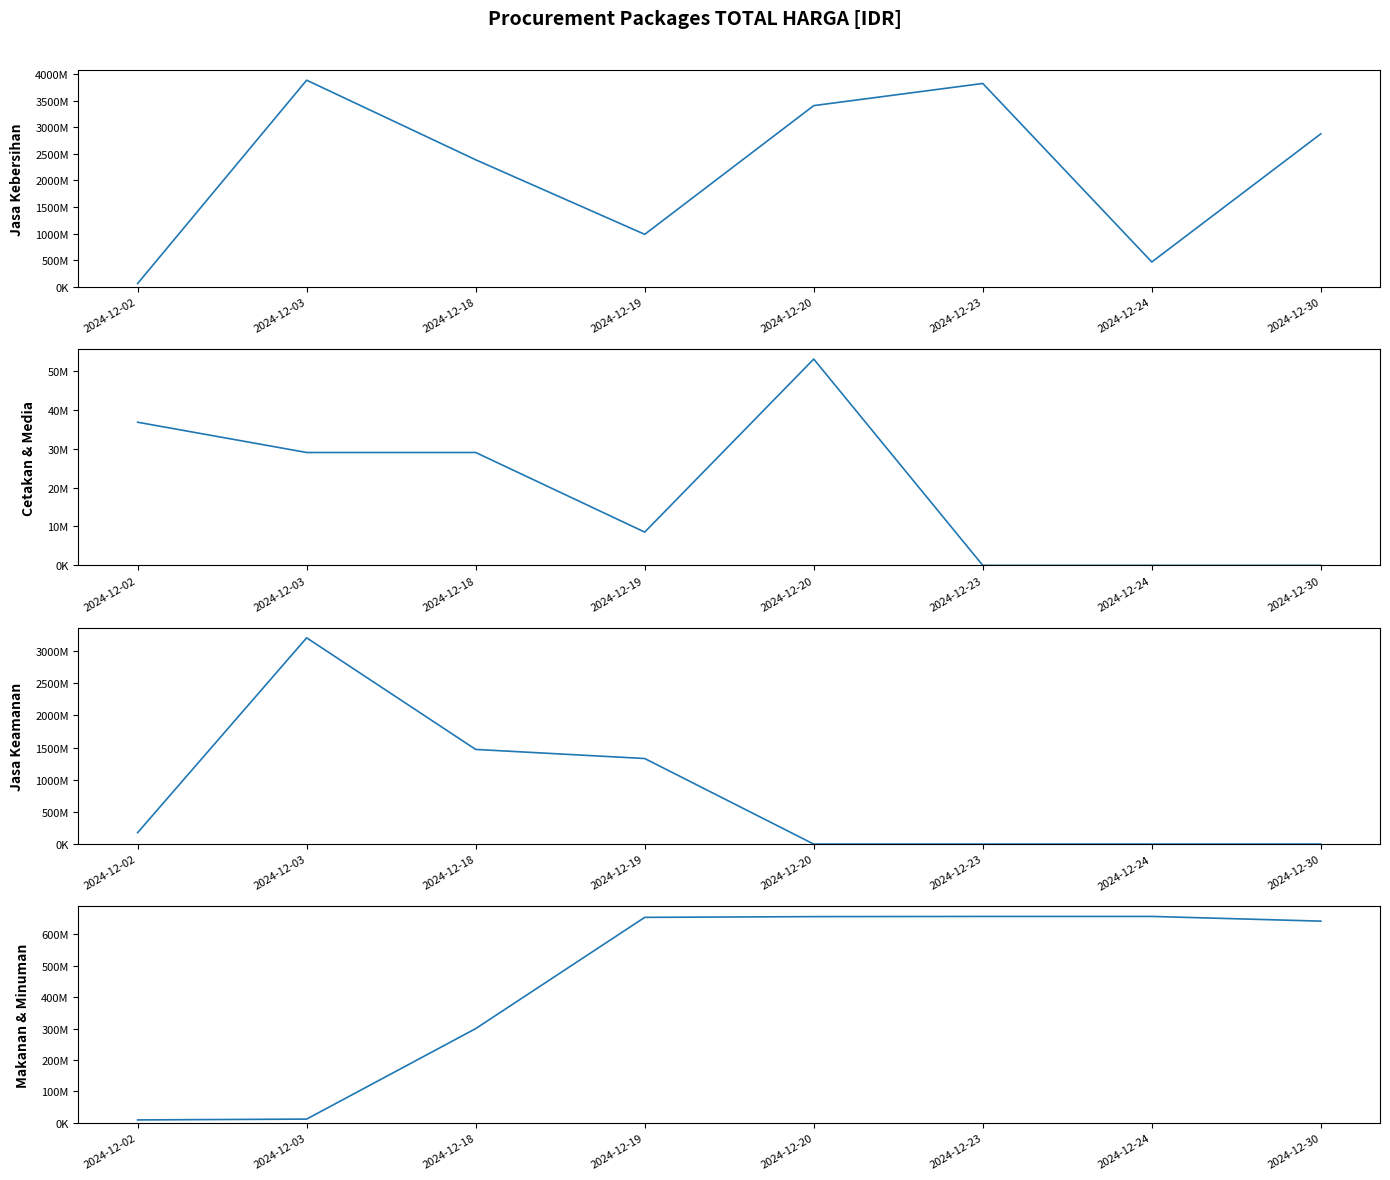

The Makanan & Minuman series shows 300000000 at 2024-12-18. True or false?

True